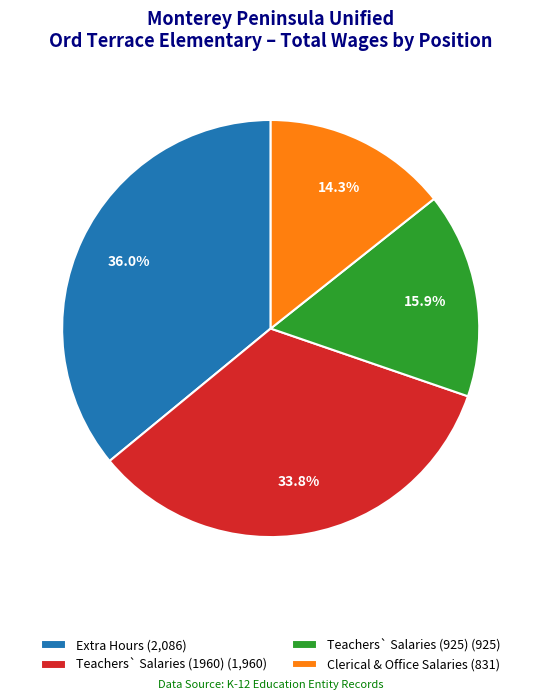

Is the sum of Teachers` Salaries (1960) and Extra Hours greater than half?

Yes